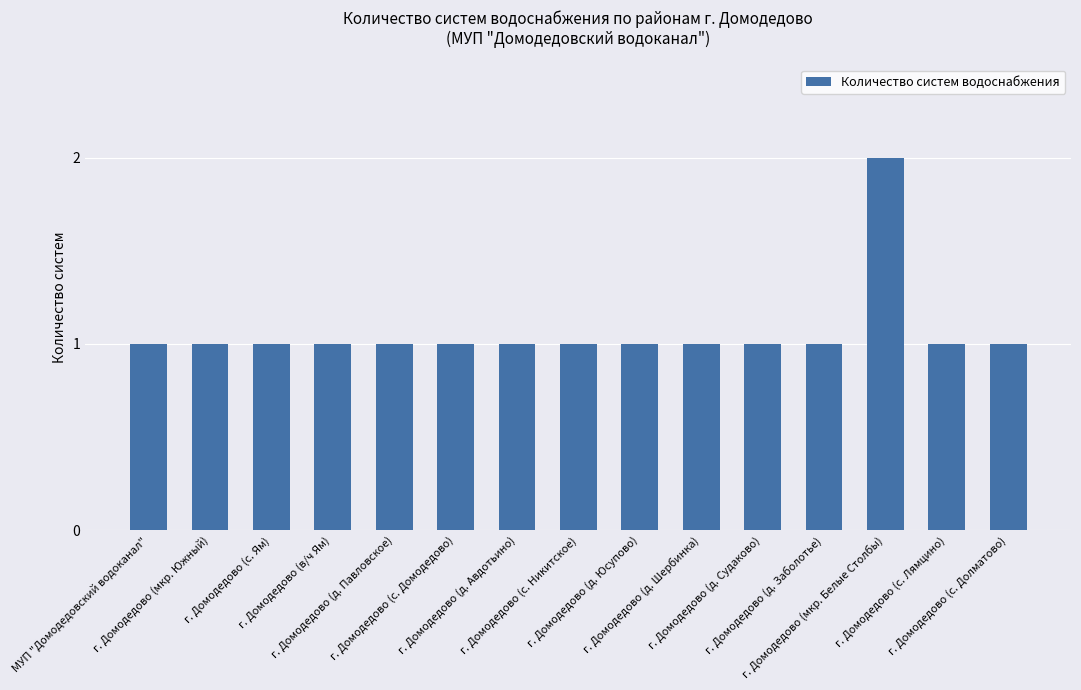

Count the values in the range 1 to 2.

15